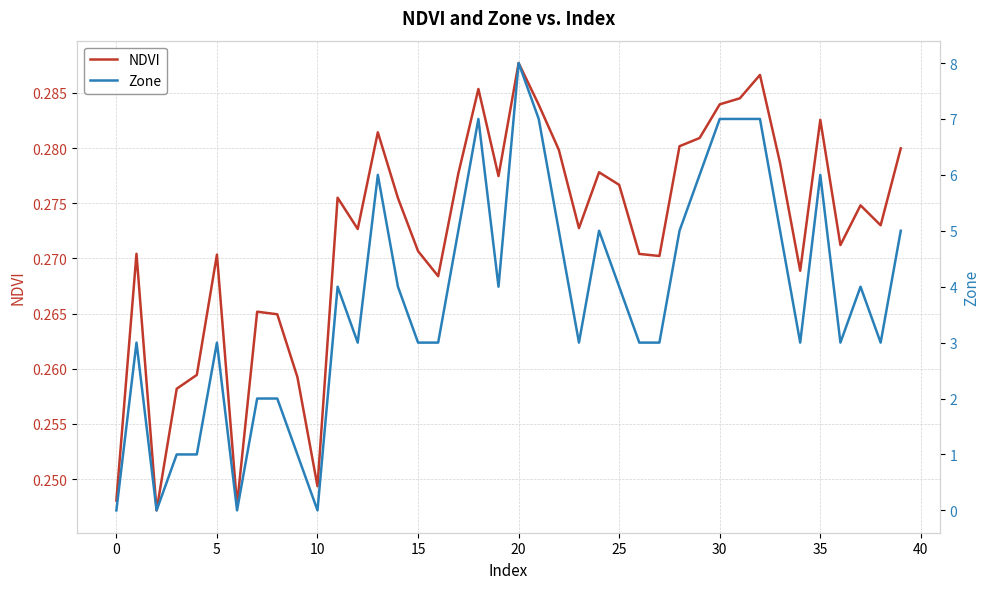

The value of NDVI at 10 is 0.1. True or false?

False